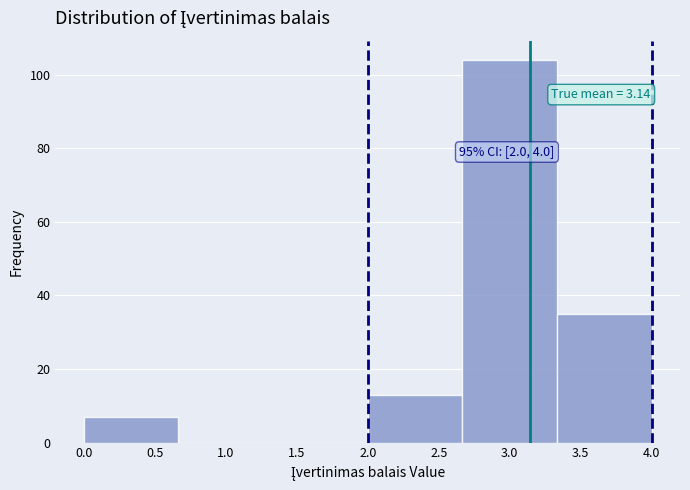

Which range on the x-axis has the tallest bar?

2.65 to 3.35